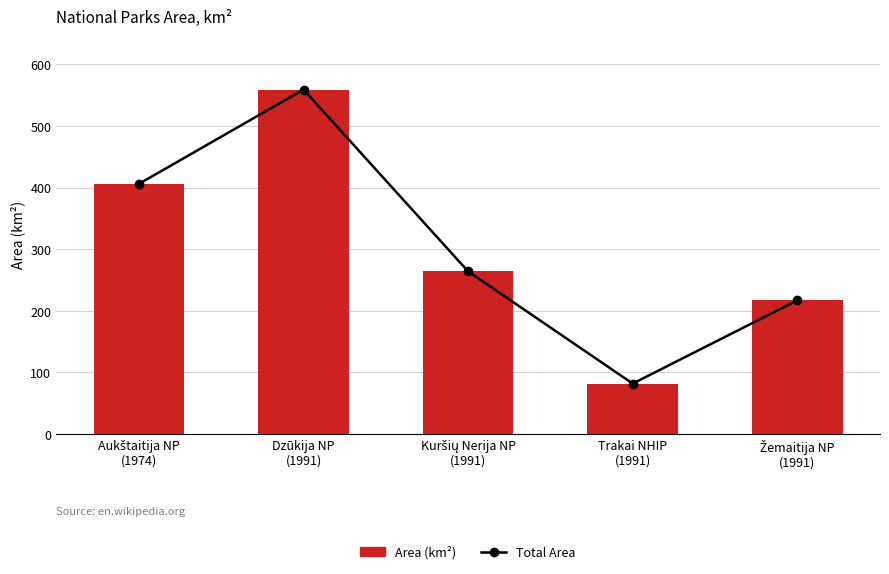

At how many categories does at least one series exceed 209?

4